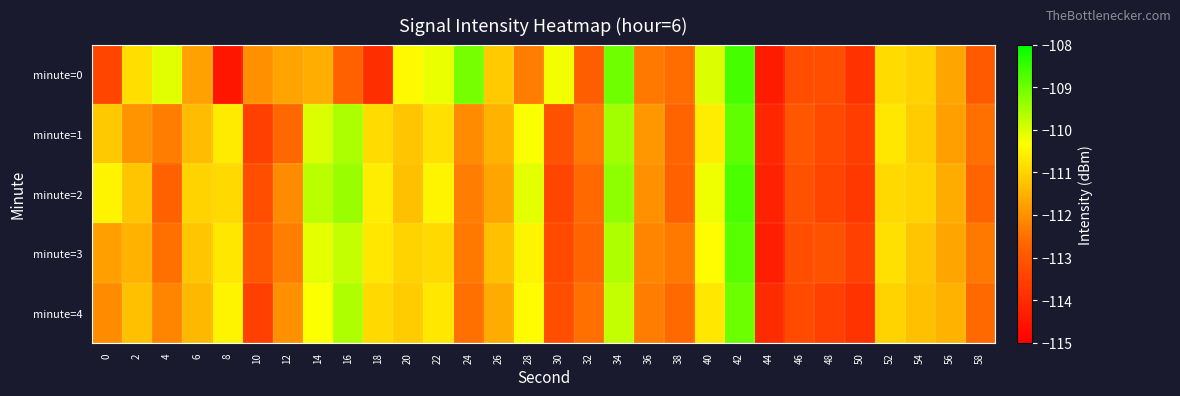

Between 34 and 22, which is larger?

34